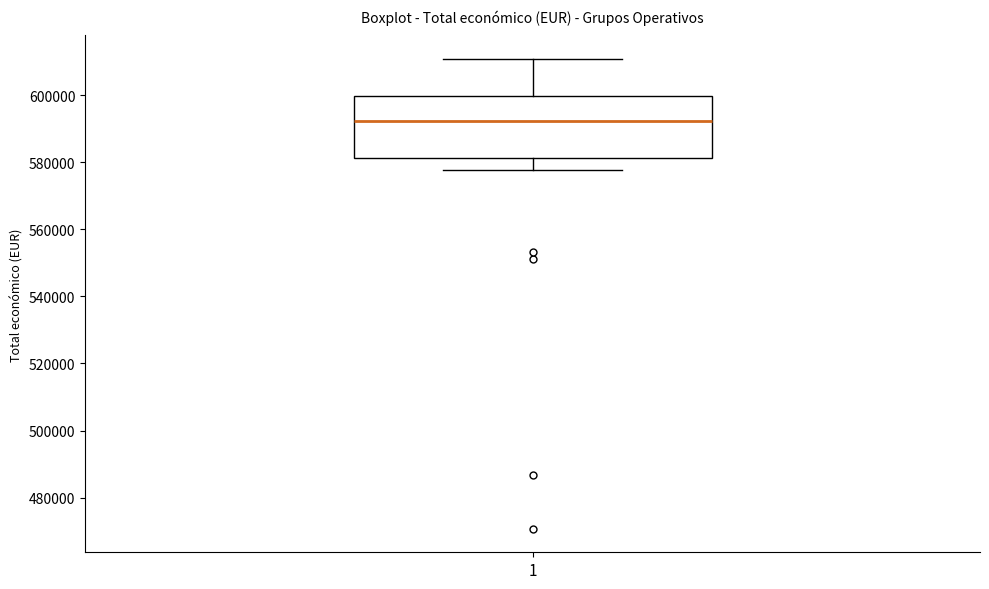

Where is the upper edge of the box at x = 1 on the y-axis? The values are not printed on the chart, so give them approximately, as read against the axis.

600000